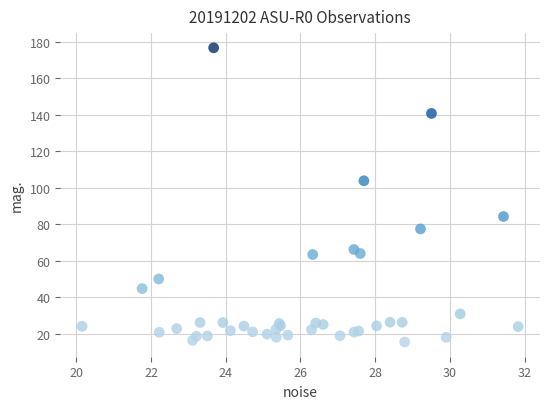

What Y value in the scatter plot is closest to 96?

103.8